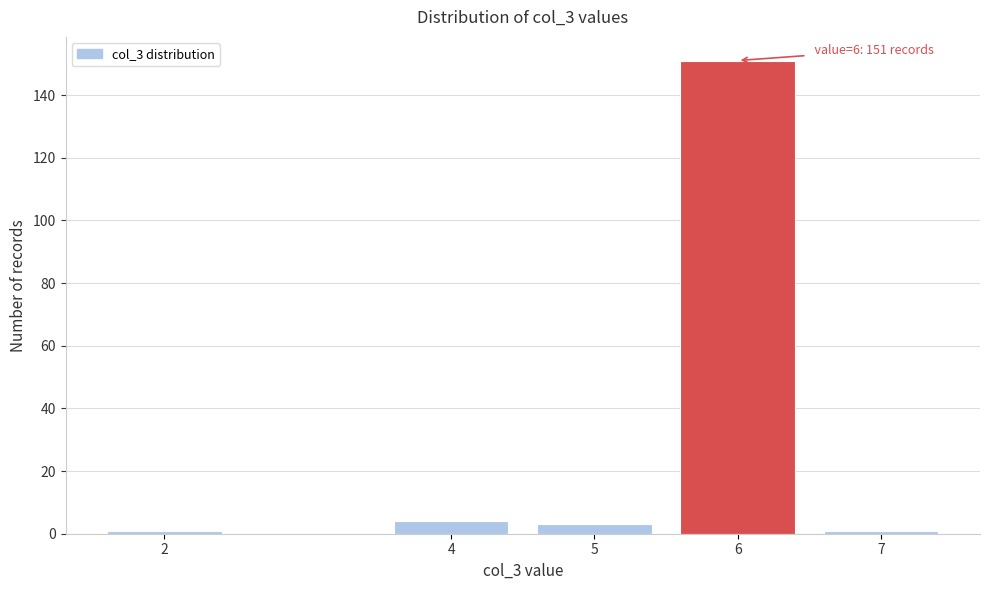

Reading left to right, what are all the values shown in this chart?

1	4	3	151	1